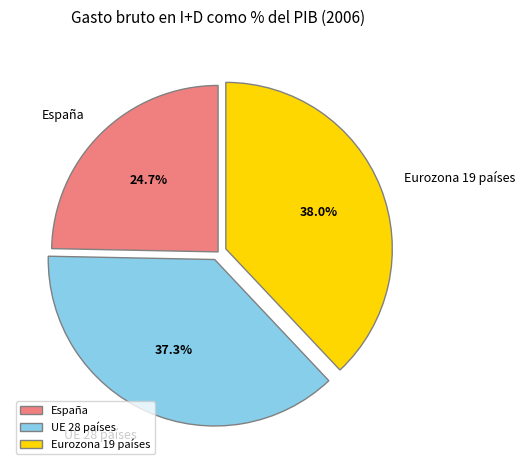

How many slices are in this pie chart?

3